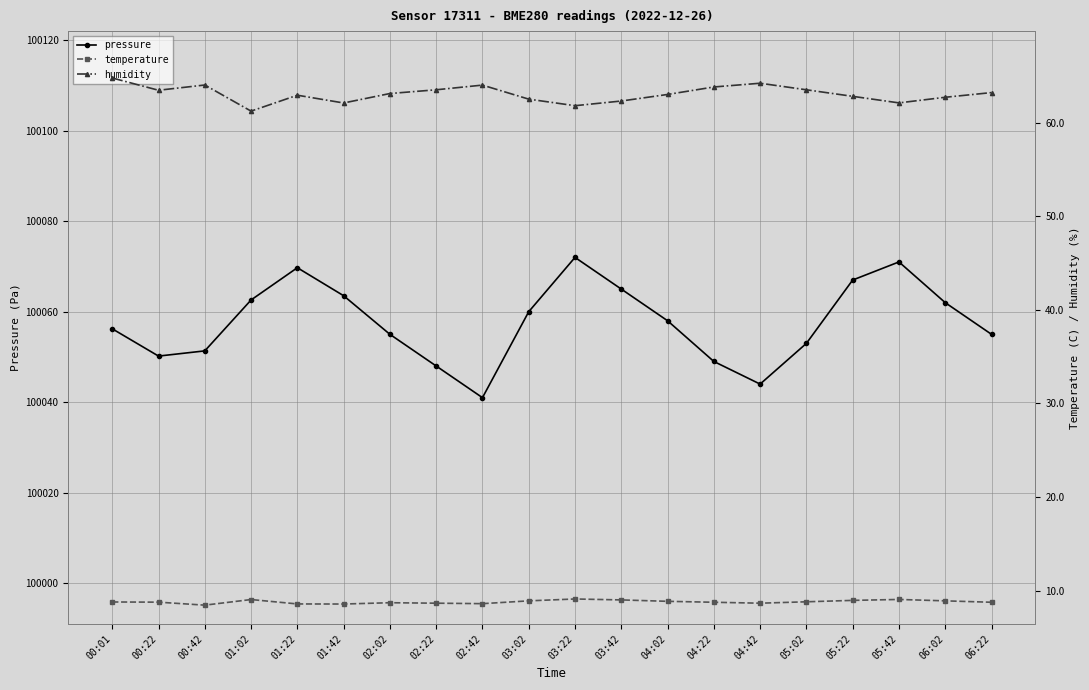

Is it true that pressure equals 146047.9 at 02:02?

False